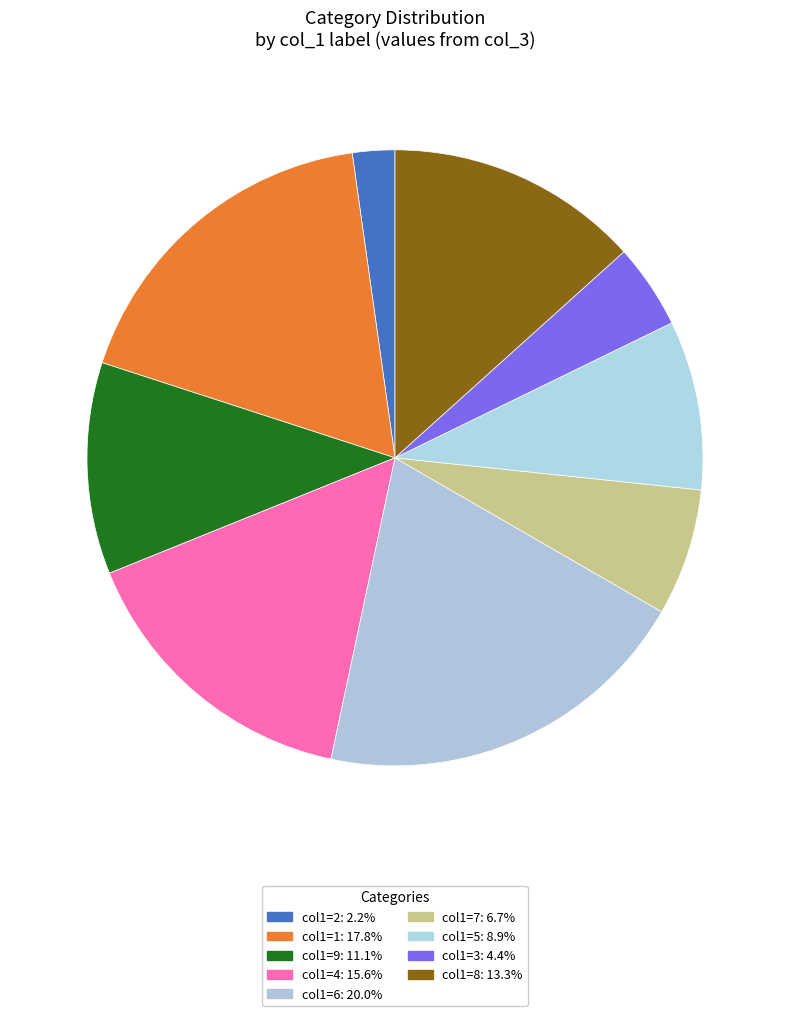

Is there any slice that represents more than half of the pie?

No